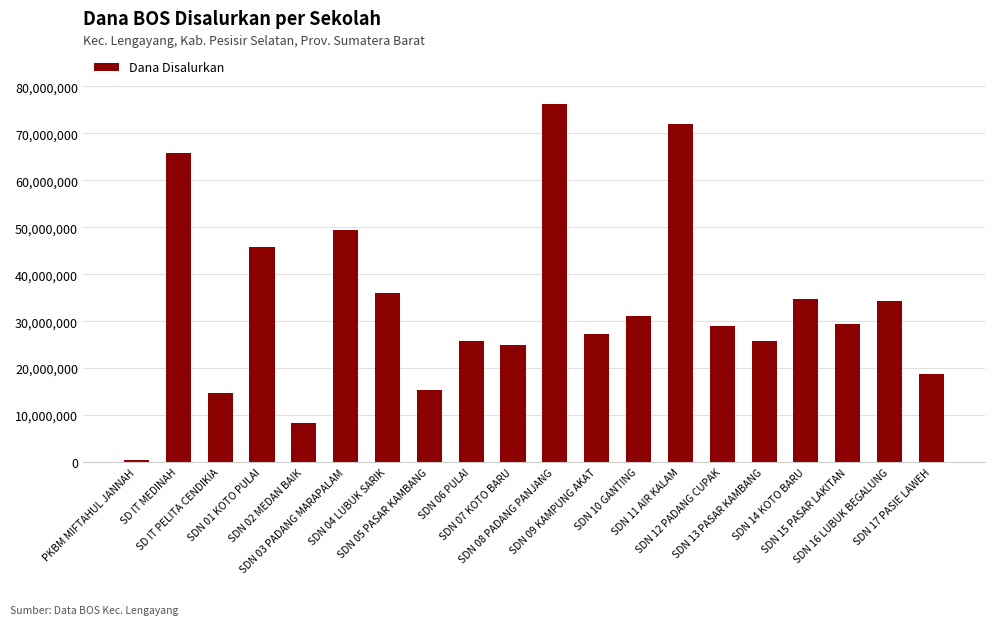

What is the smallest value displayed?

450000